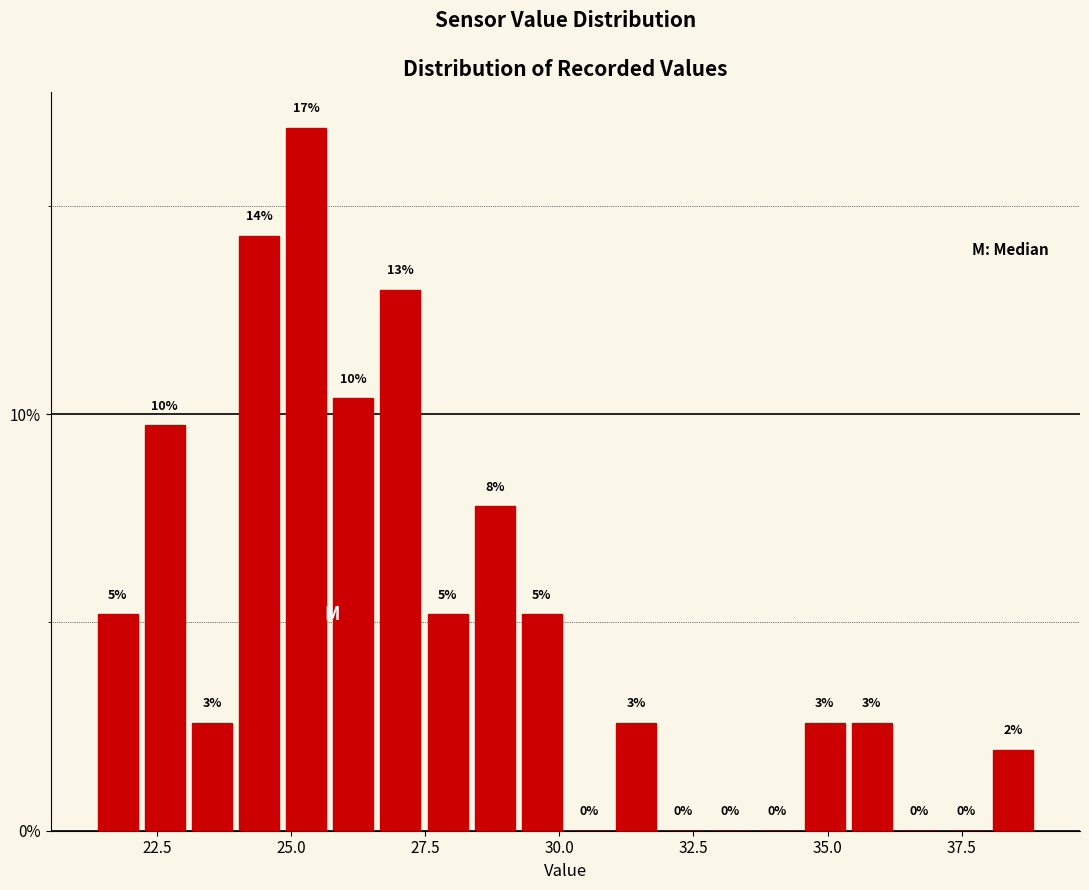

Read against the x-axis, roughly where is the centre of the tallest bar?

25.5